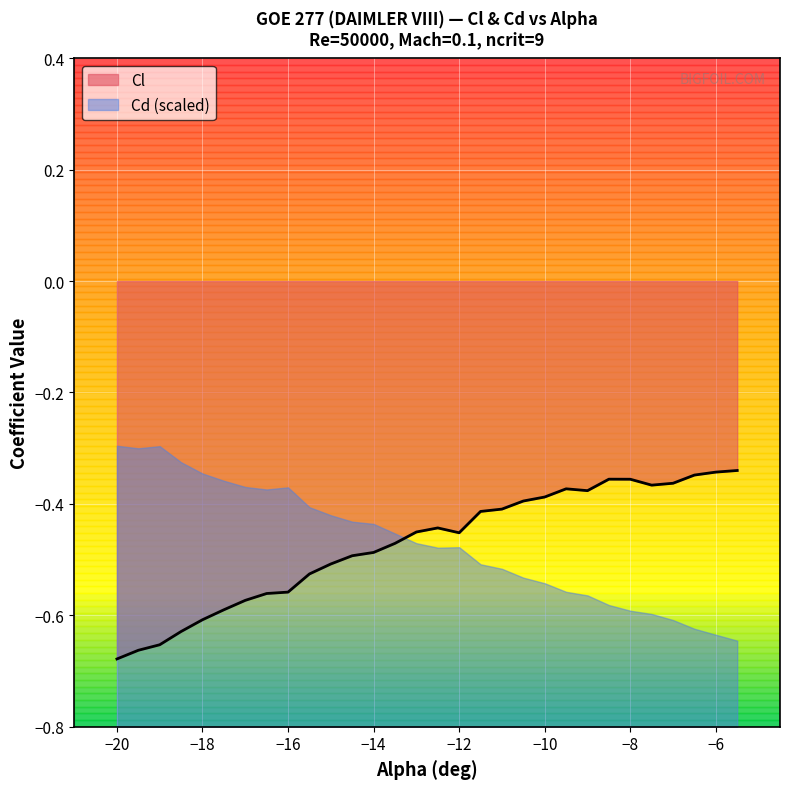

The value of Cl at −6 is -0.6. True or false?

False